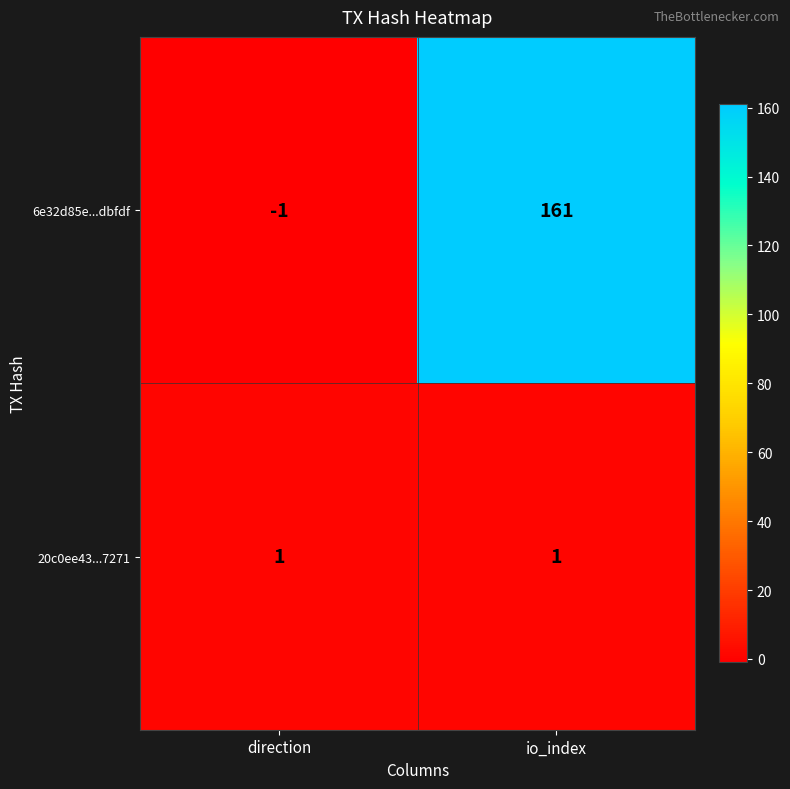

List the series in order of their overall mean, lowest first.

20c0ee43...7271, 6e32d85e...dbfdf